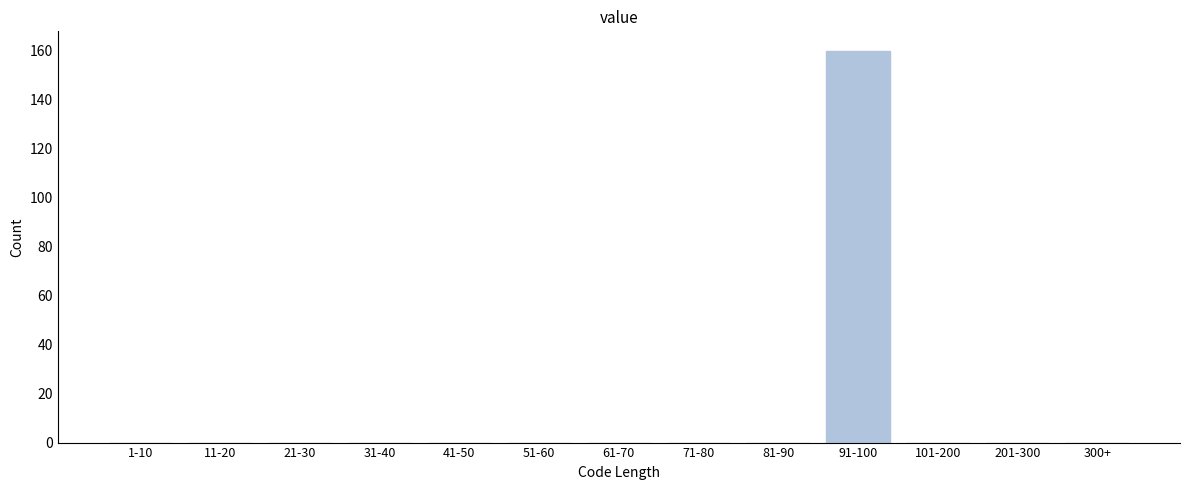

Reading left to right, what are all the values shown in this chart?

1-10=0	11-20=0	21-30=0	31-40=0	41-50=0	51-60=0	61-70=0	71-80=0	81-90=0	91-100=160	101-200=0	201-300=0	300+=0